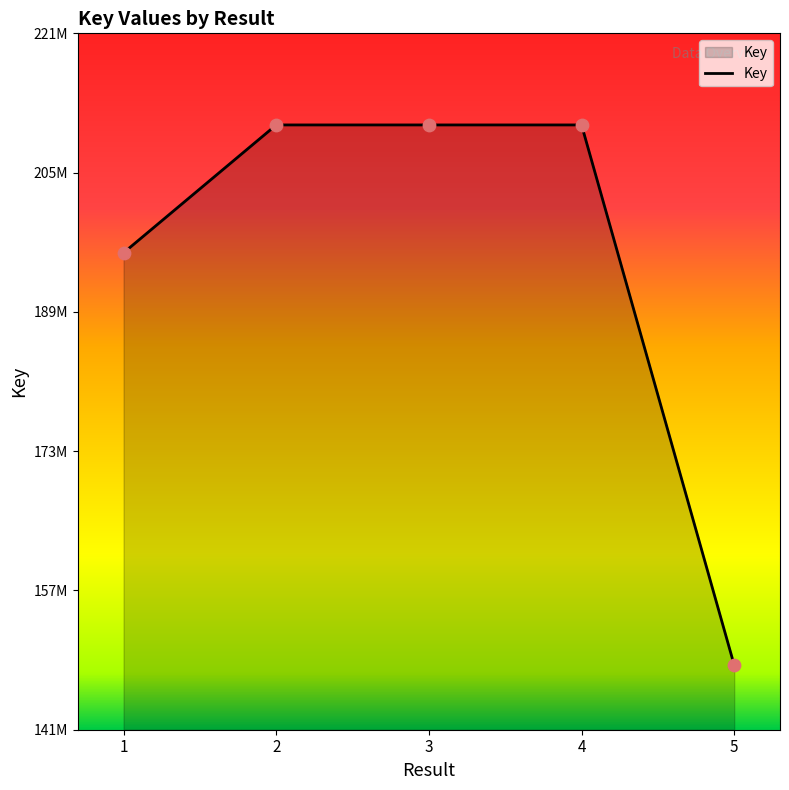

Does the chart have visible grid lines?

No